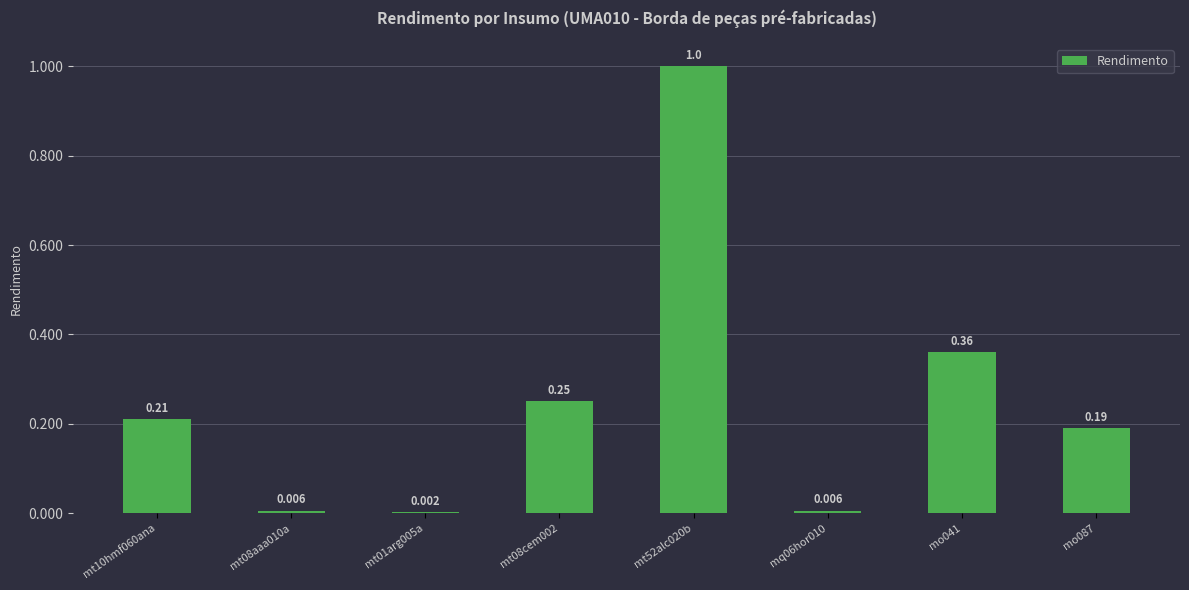

What is the maximum value shown in the chart?

1.0